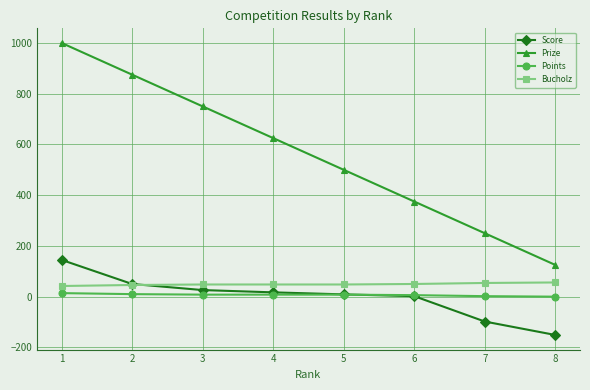

How many distinct data groups are displayed?

4